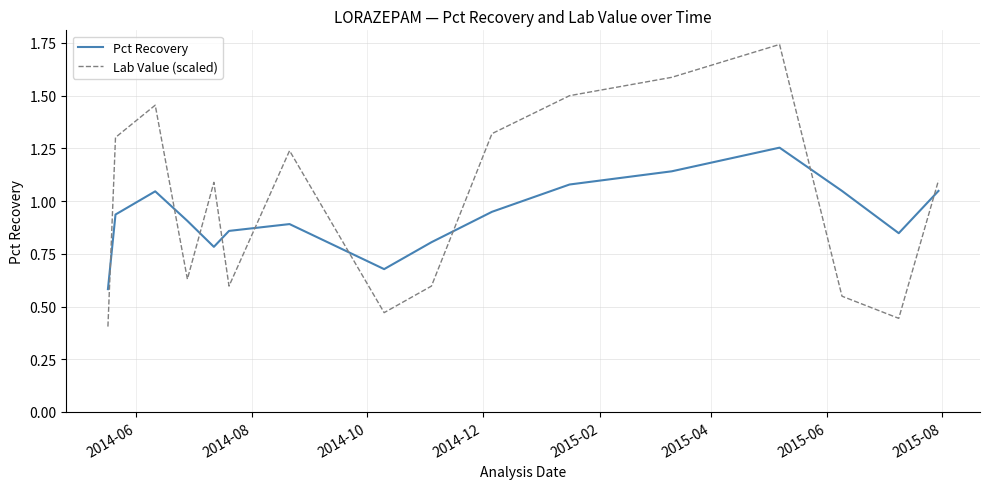

How many lines are shown in the chart?

2